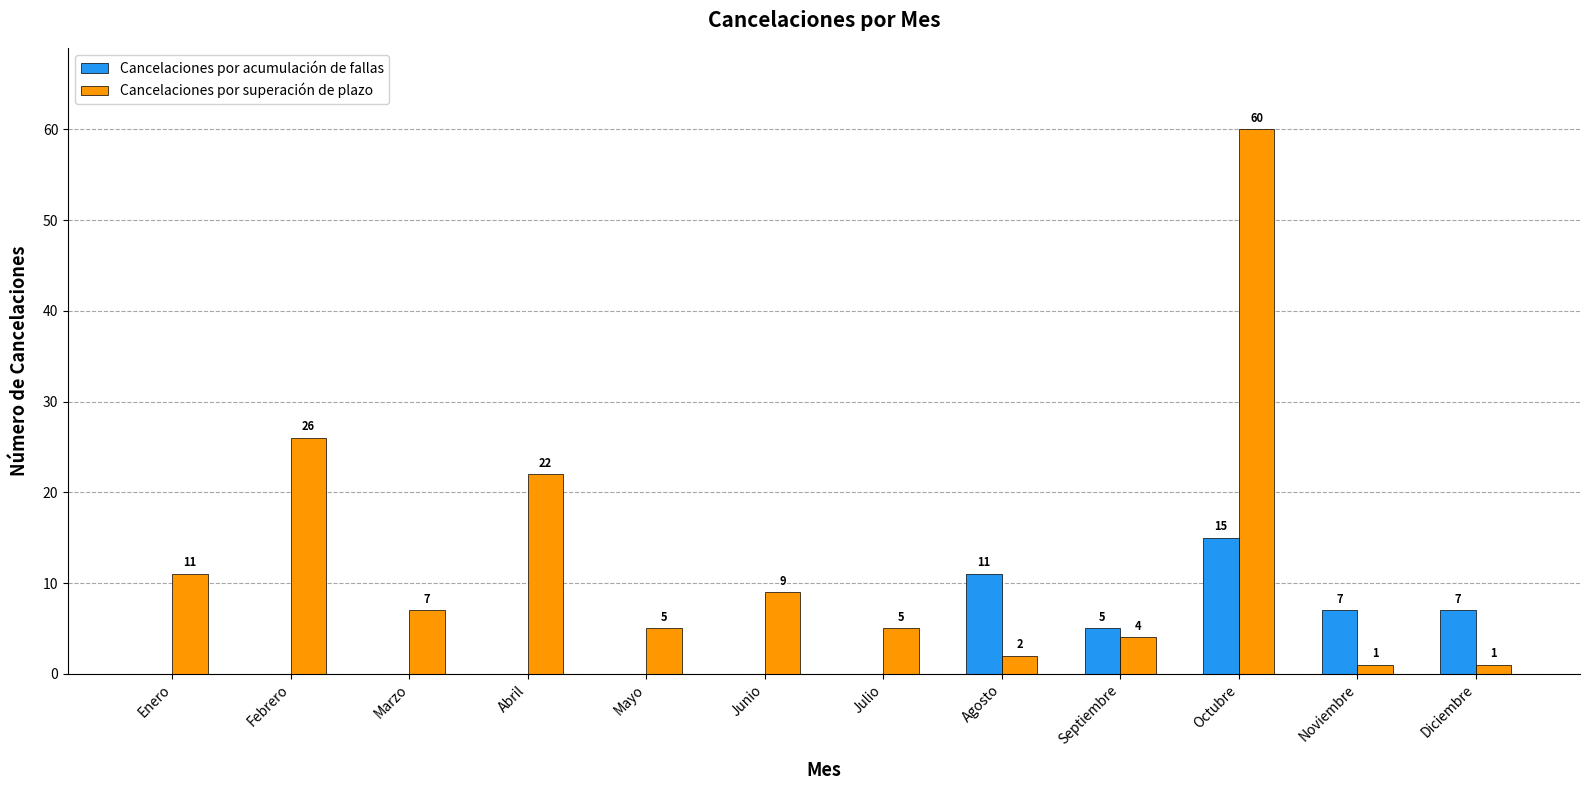

What is the sum of the Cancelaciones por acumulación de fallas values at Agosto and Noviembre?

18